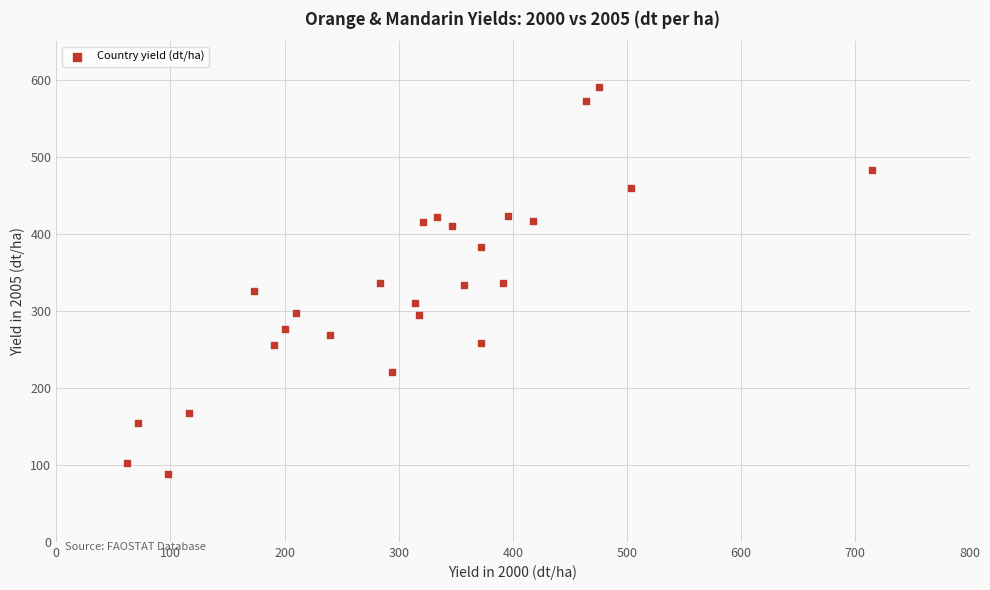

What is the range of X values (max minus min)?

652.3